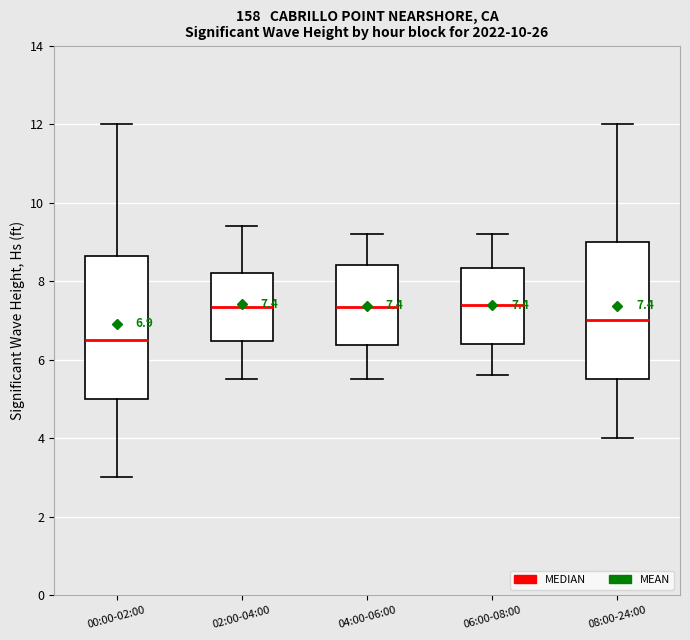

Which box's median line is the lowest?

00:00-02:00